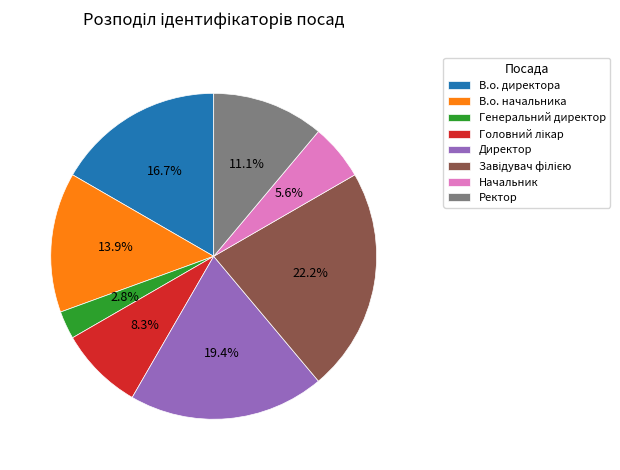

To the nearest percent, what is the combined percentage of Начальник and В.о. директора?

22%